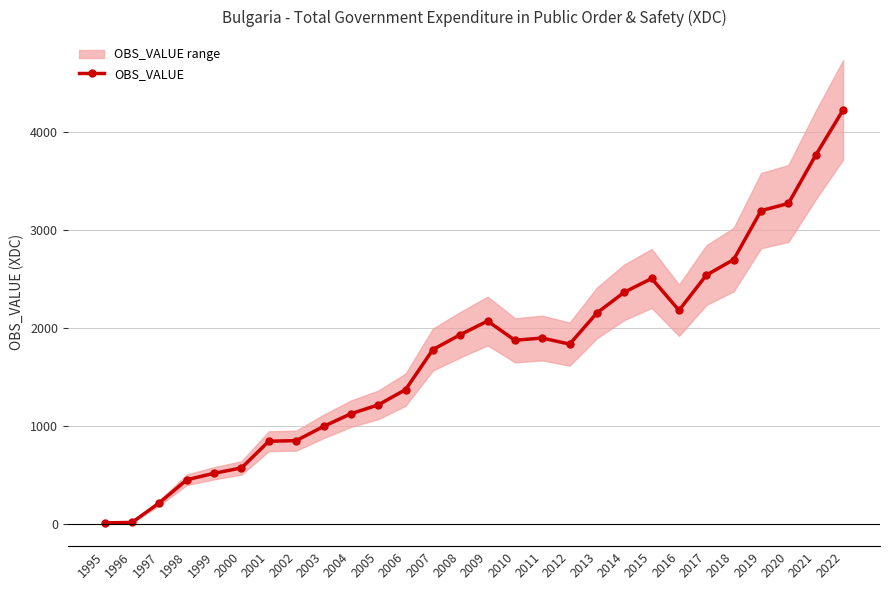

Rank the categories by value from lowest to highest.

1995, 1996, 1997, 1998, 1999, 2000, 2001, 2002, 2003, 2004, 2005, 2006, 2007, 2012, 2010, 2011, 2008, 2009, 2013, 2016, 2014, 2015, 2017, 2018, 2019, 2020, 2021, 2022